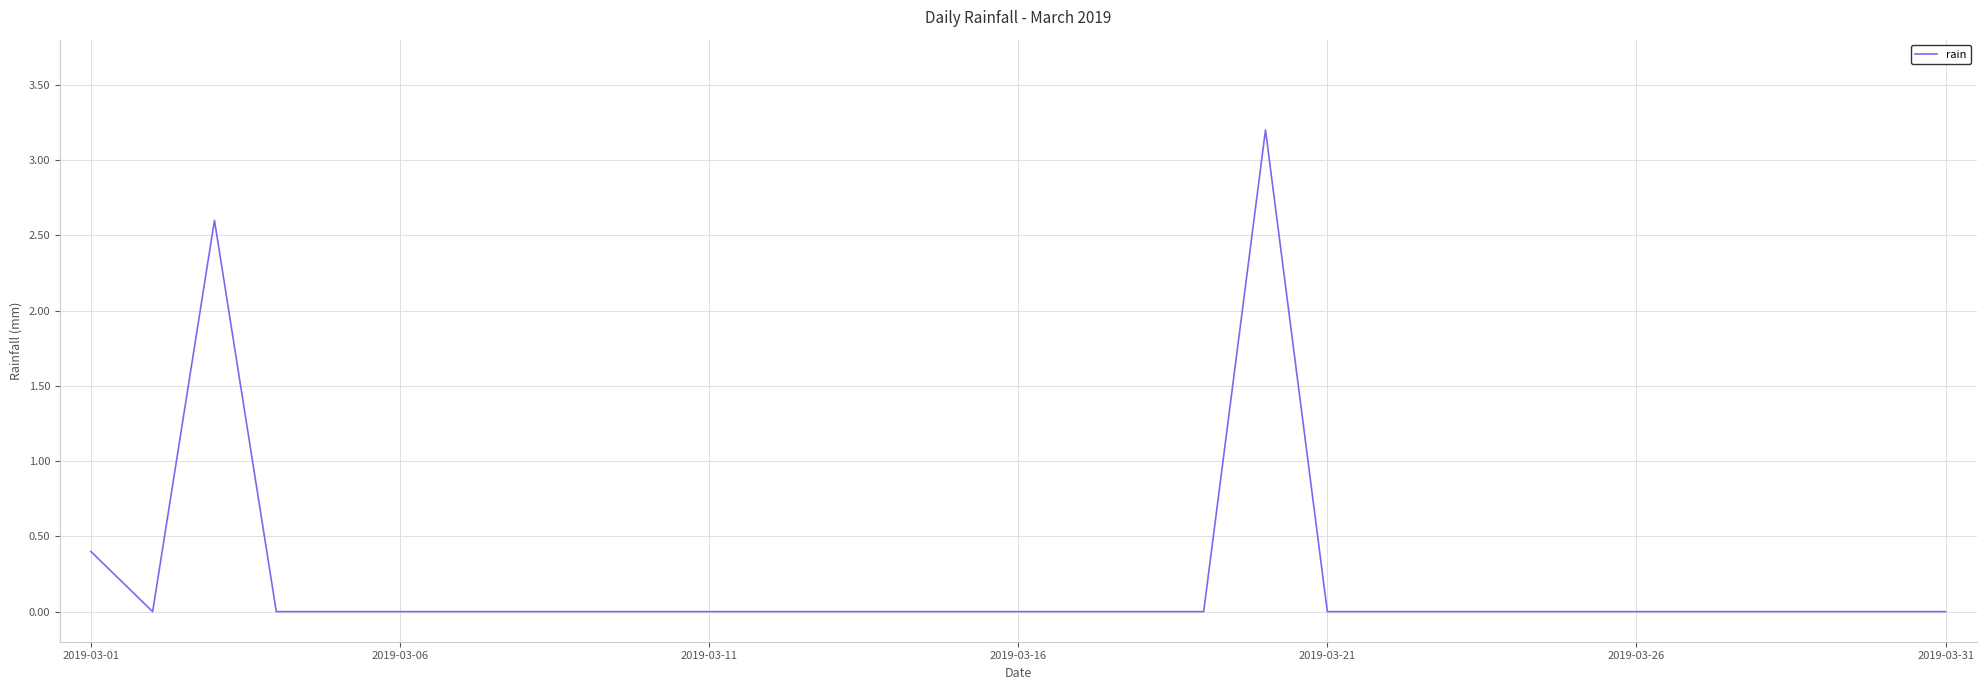

What is the difference between the maximum and minimum values?

3.2